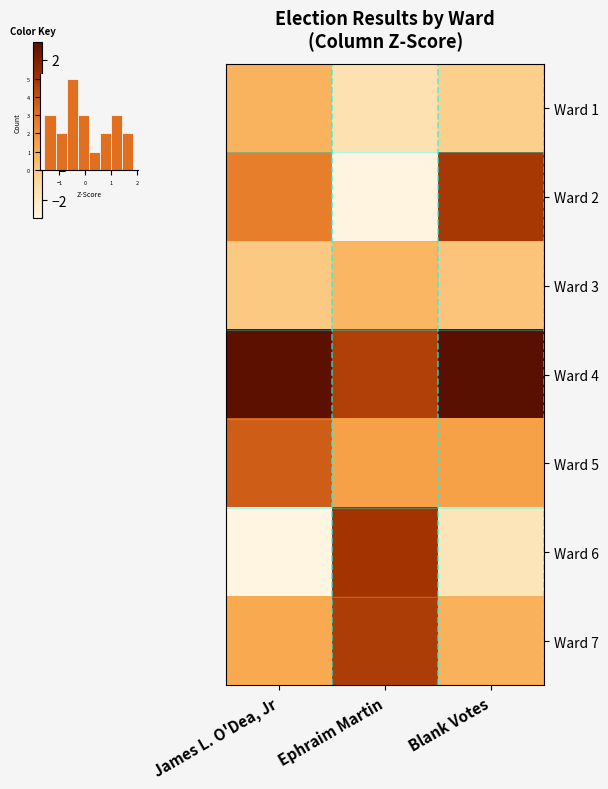

Is the value of Ward 5 at James L. O'Dea, Jr greater than the value of Ward 6 at James L. O'Dea, Jr?

Yes